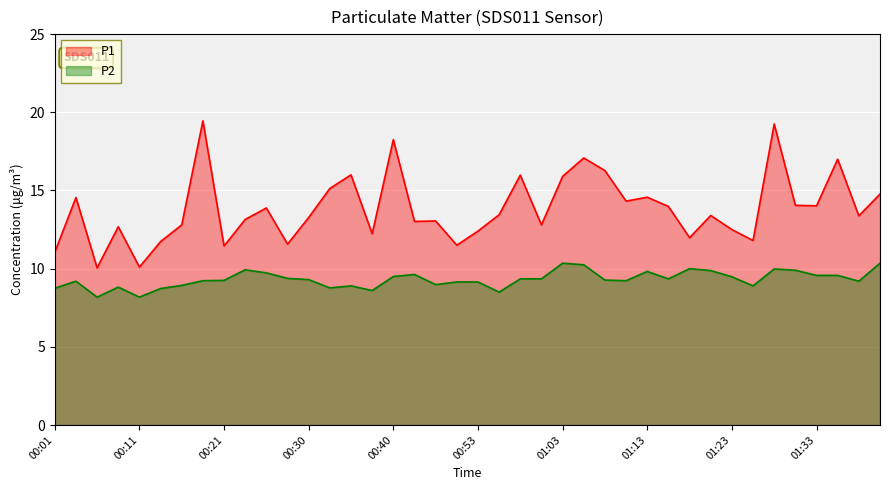

Between 00:38 and 01:18, which series saw the biggest shift?

P2